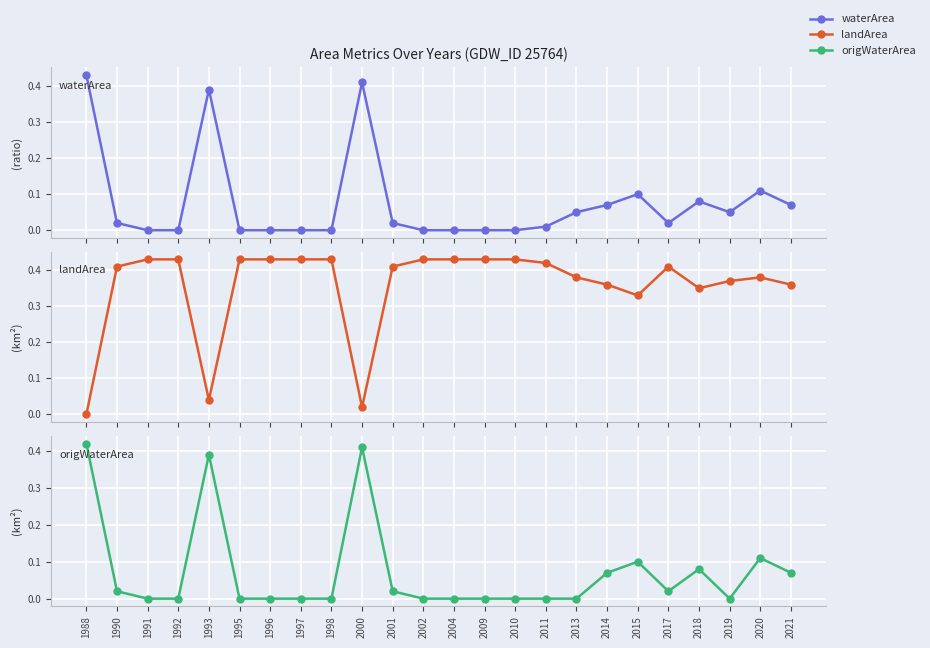

Rank the series at 2013 from highest to lowest value.

landArea, waterArea, origWaterArea